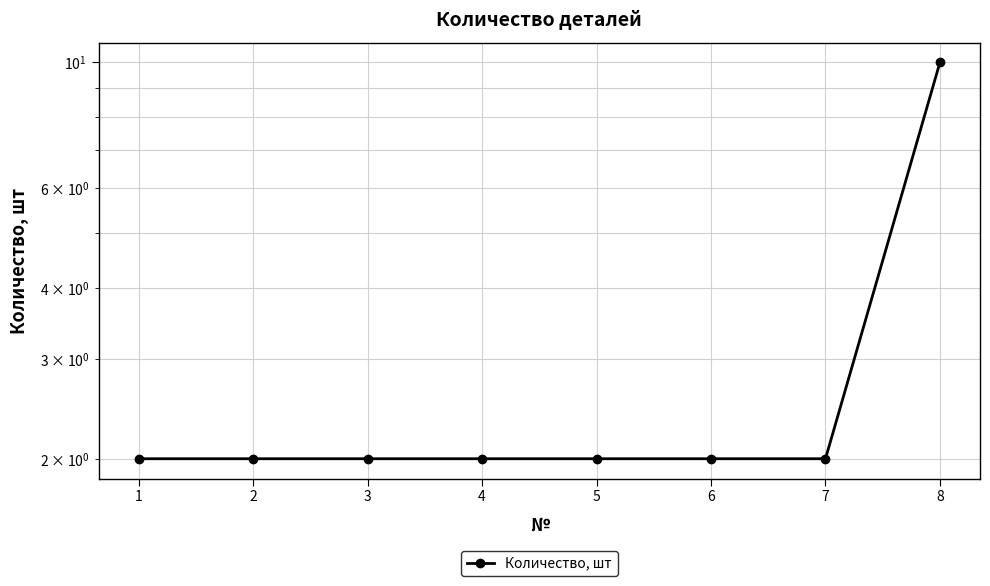

What is the value of the 4th point from the left?

2